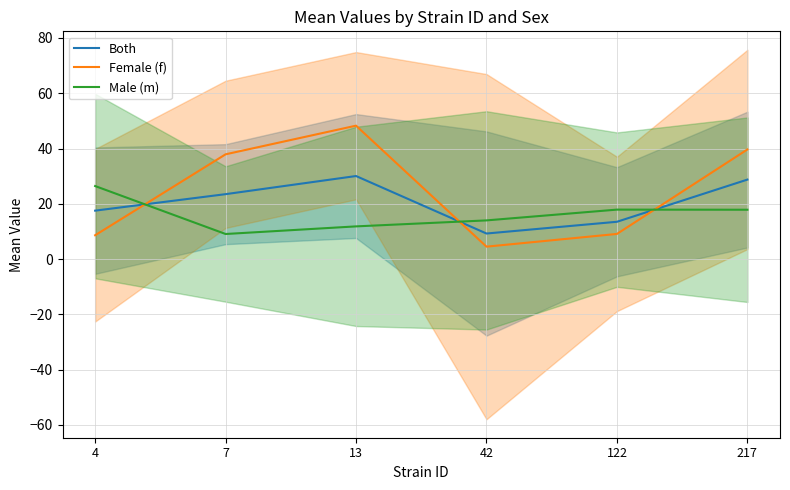

True or false: Female (f) has more than 0 points higher than both neighbors.

True